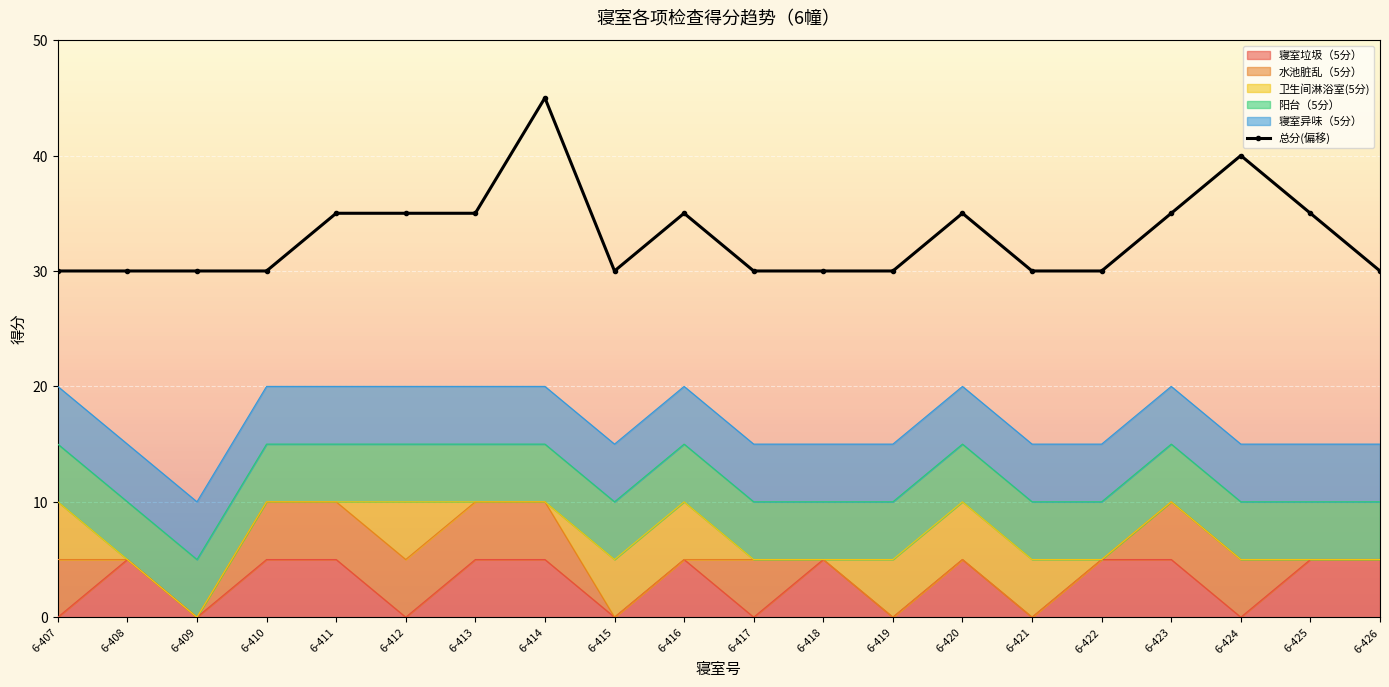

What is the smallest value displayed?

30